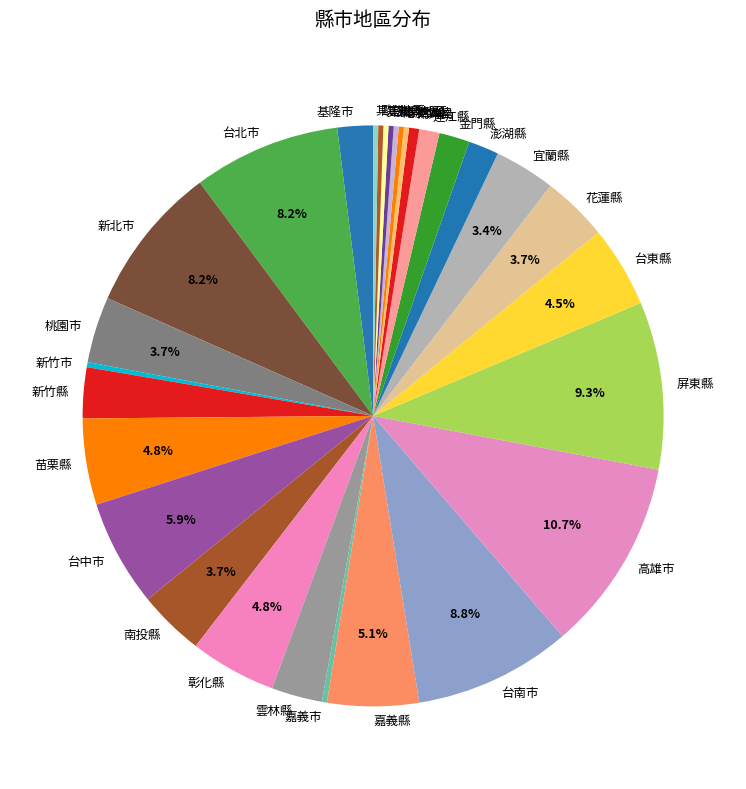

Does any single category account for the majority?

No